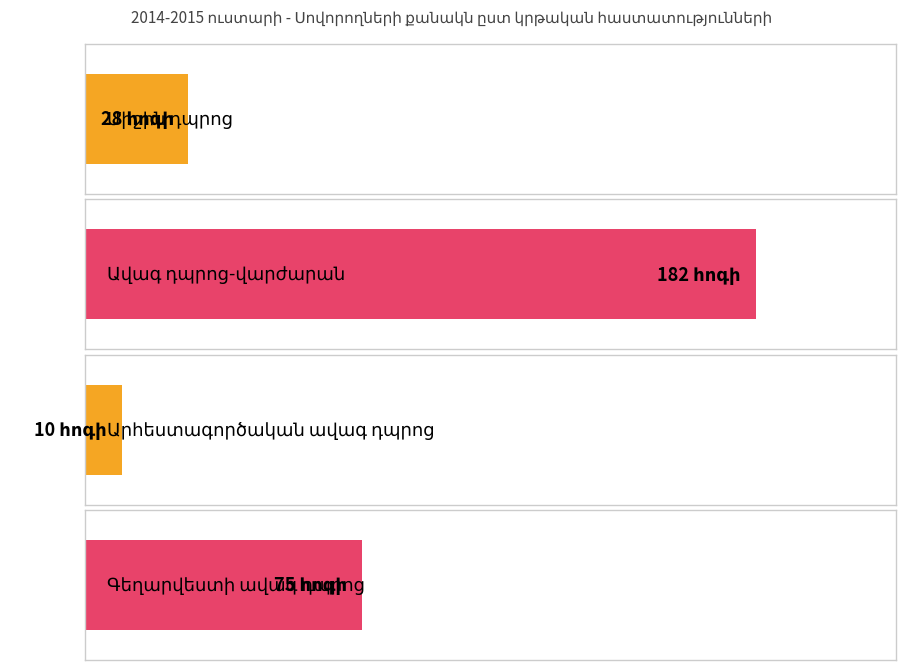

At which category does the chart reach its peak across all series?

Ավագ դպրոց-վարժարան